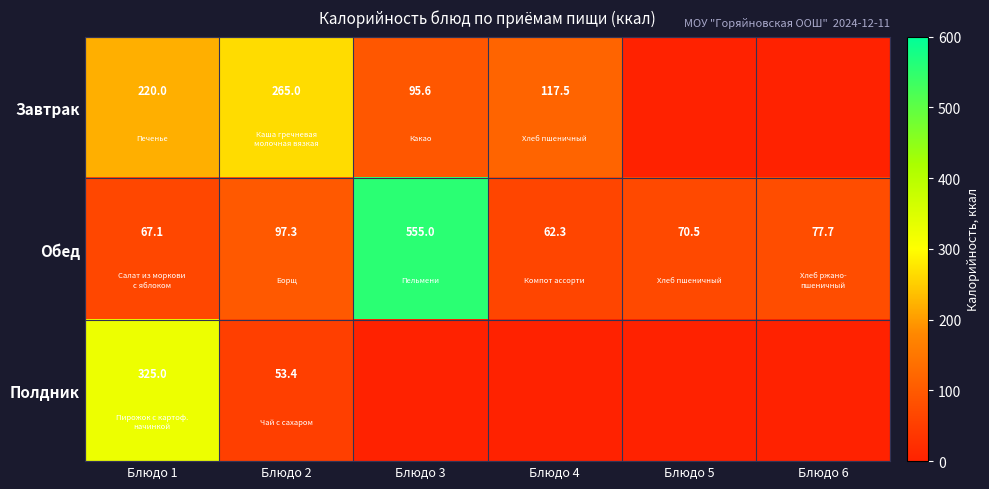

Rank the series at Блюдо 1 from highest to lowest value.

Полдник, Завтрак, Обед